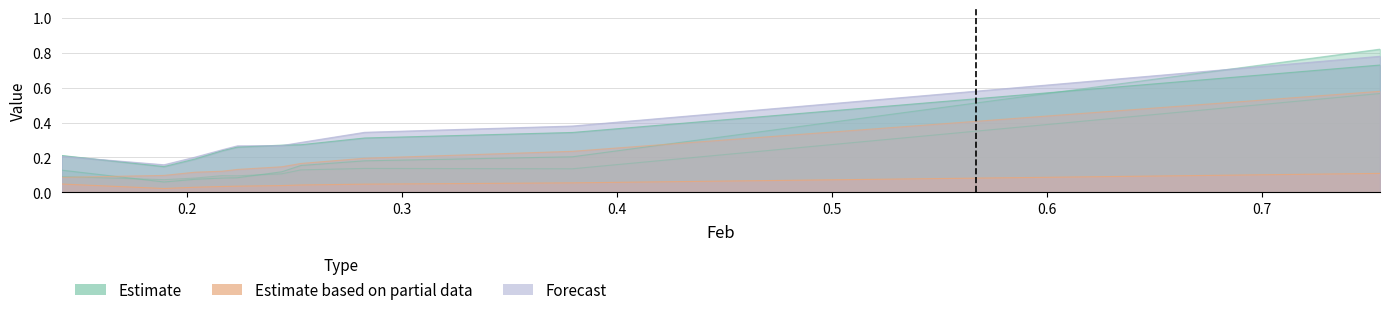

Count the number of data series in this chart.

6